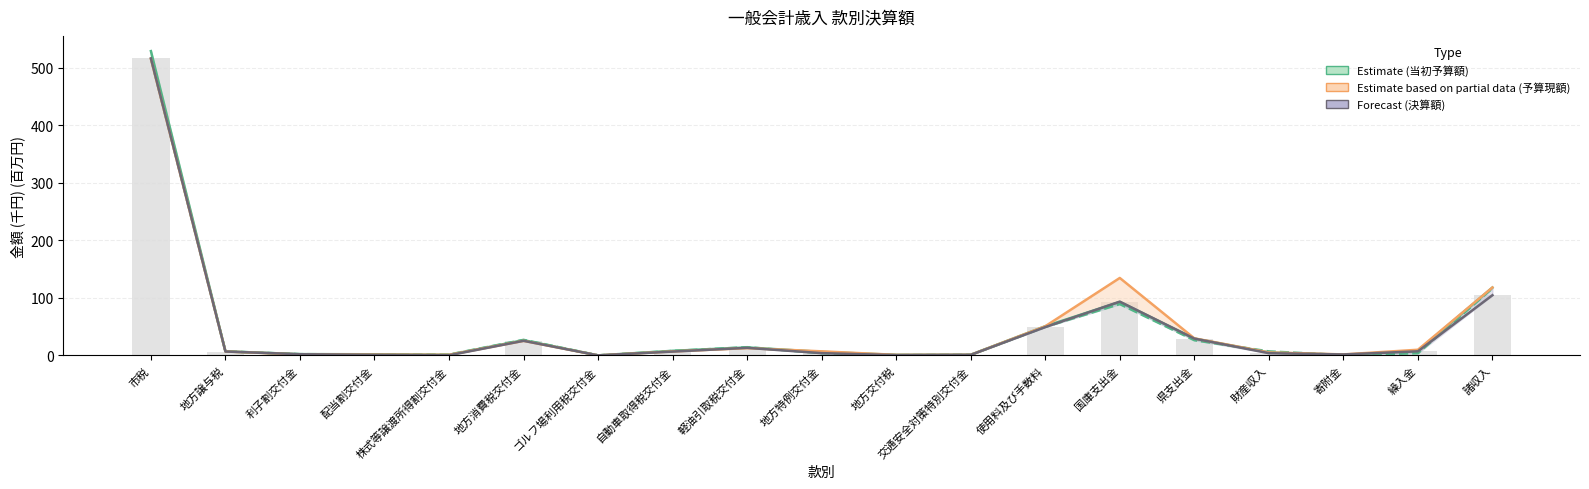

What is the label of the 11th bar from the left?

地方交付税